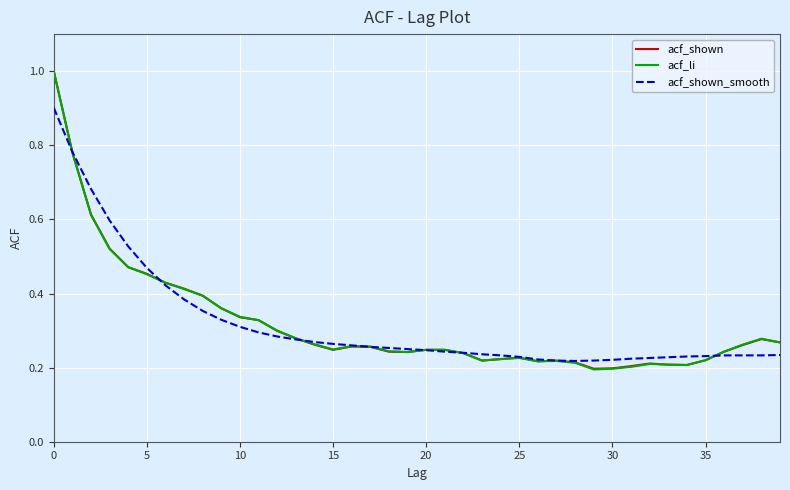

Count the number of data series in this chart.

3